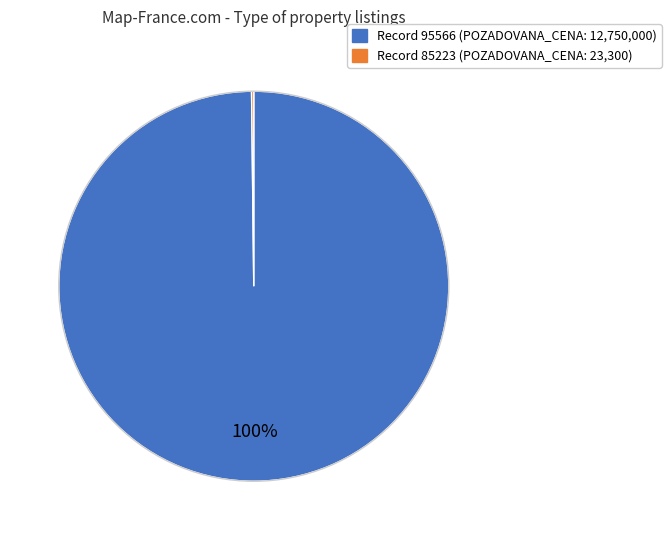

To the nearest percent, what is the average slice percentage?

50%